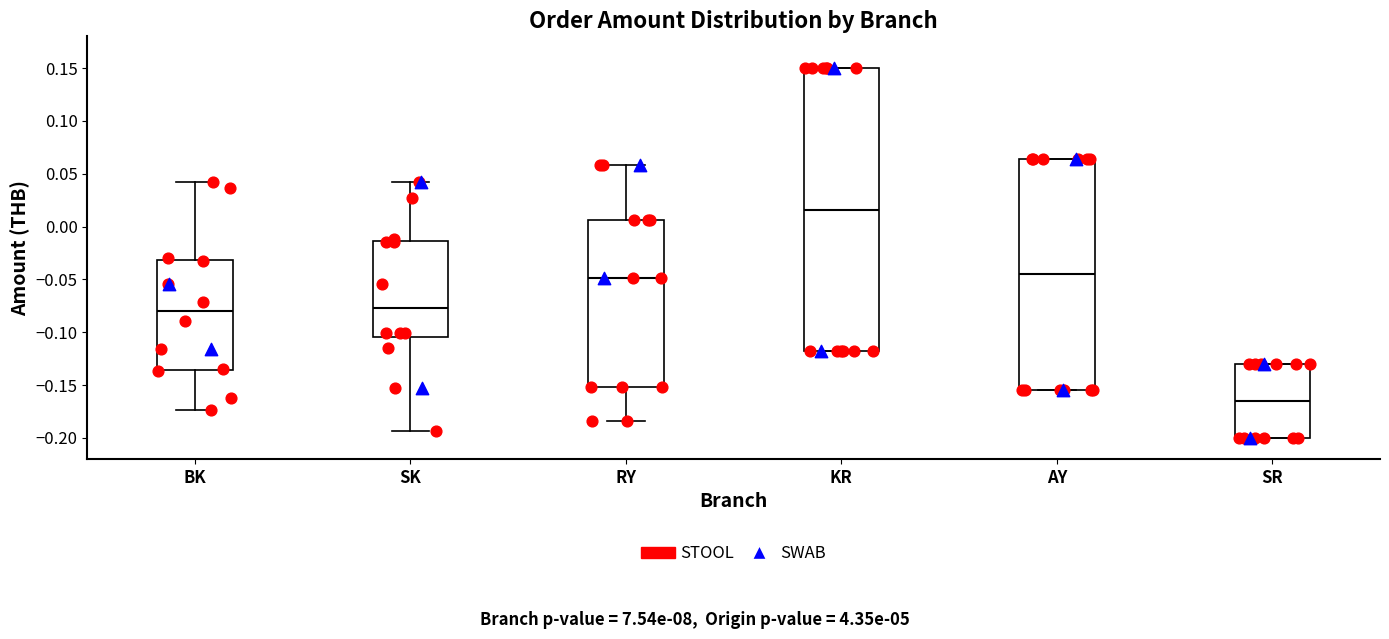

Where is the lower edge of the box for KR on the y-axis? The values are not printed on the chart, so give them approximately, as read against the axis.

-0.120